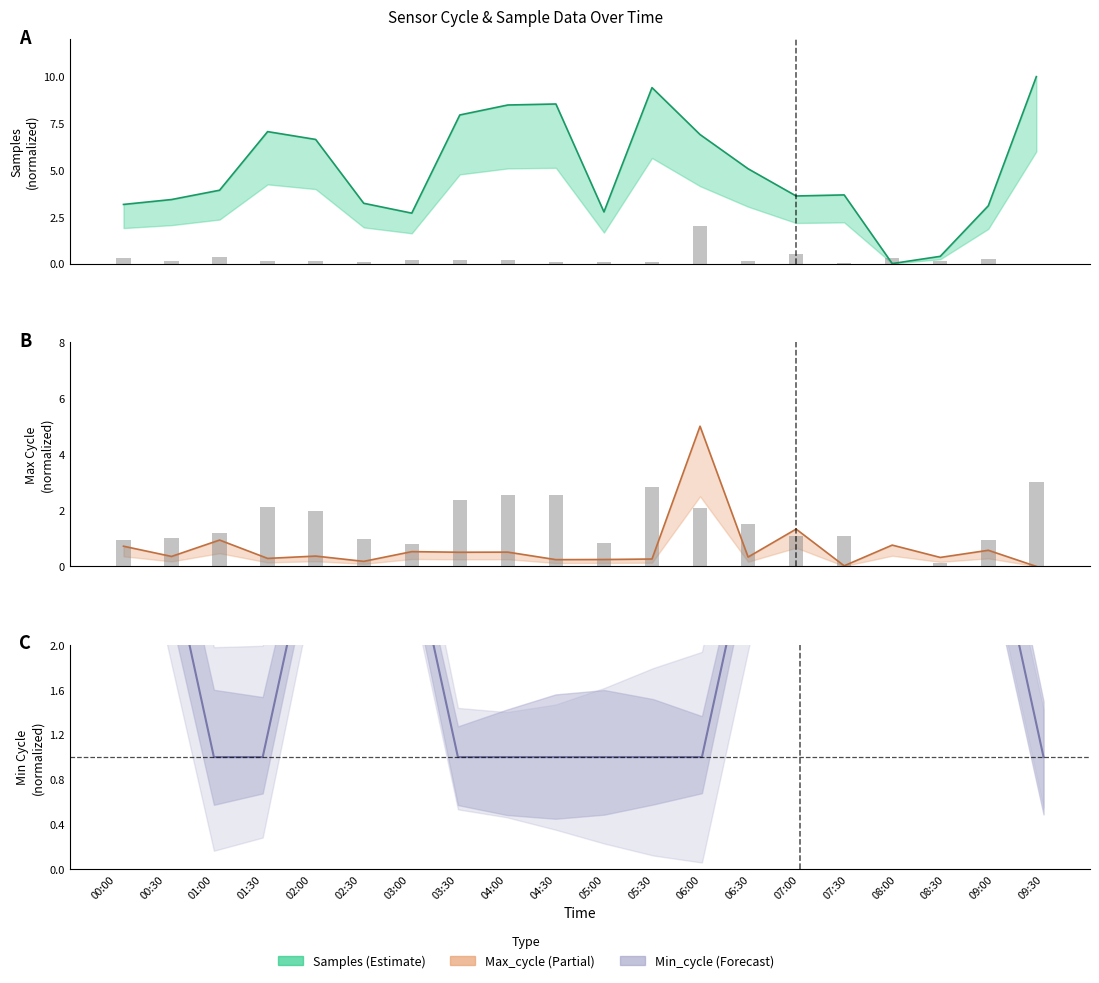

Reading left to right, what are all the values shown in this chart?

Samples: 3.2	3.4	3.9	7.1	6.6	3.2	2.7	8.0	8.5	8.5	2.8	9.4	6.9	5.1	3.6	3.7	0.0	0.4	3.1	10.0
Max_cycle: 0.7	0.4	0.9	0.3	0.4	0.2	0.5	0.5	0.5	0.2	0.2	0.3	5.0	0.3	1.3	0.0	0.8	0.3	0.6	0.0
Min_cycle: 3.0	3.0	1.0	1.0	3.0	3.0	3.0	1.0	1.0	1.0	1.0	1.0	1.0	3.0	3.0	3.0	3.0	3.0	3.0	1.0